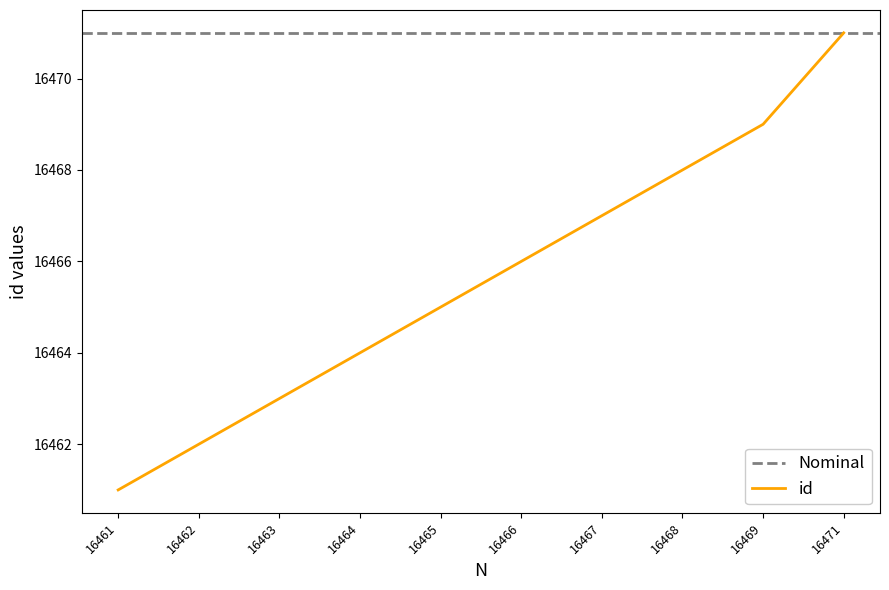

Reading left to right, extract all data points from this chart.

16461	16462	16463	16464	16465	16466	16467	16468	16469	16471